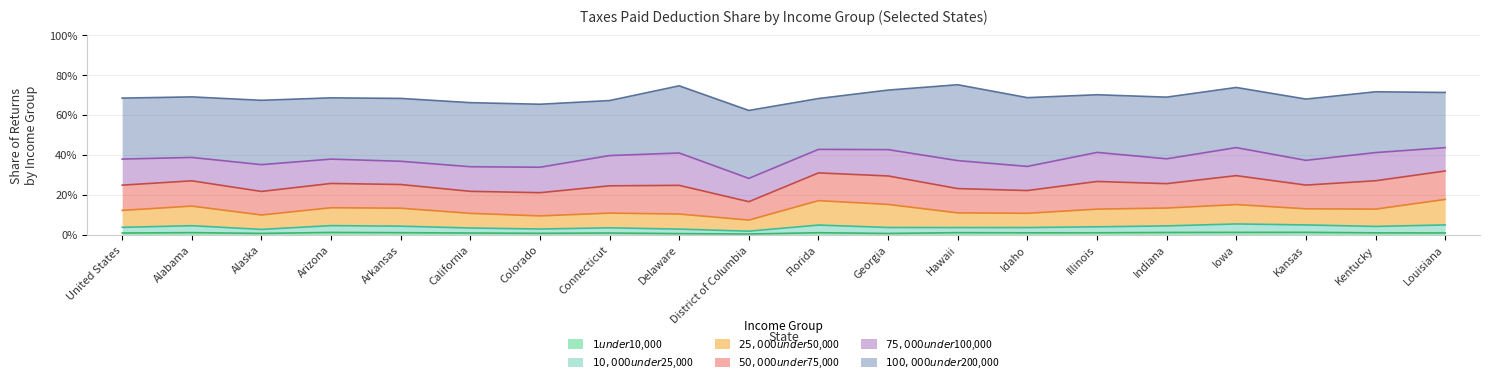

What is the difference between the highest and lowest values at Georgia?

0.3